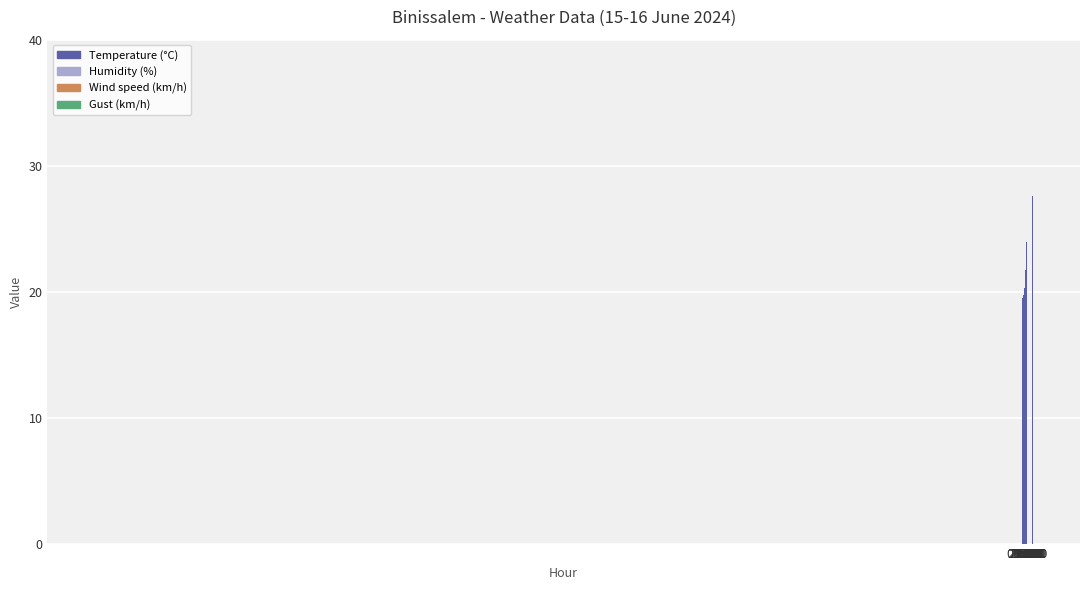

What is the maximum value shown in the chart?

30.4